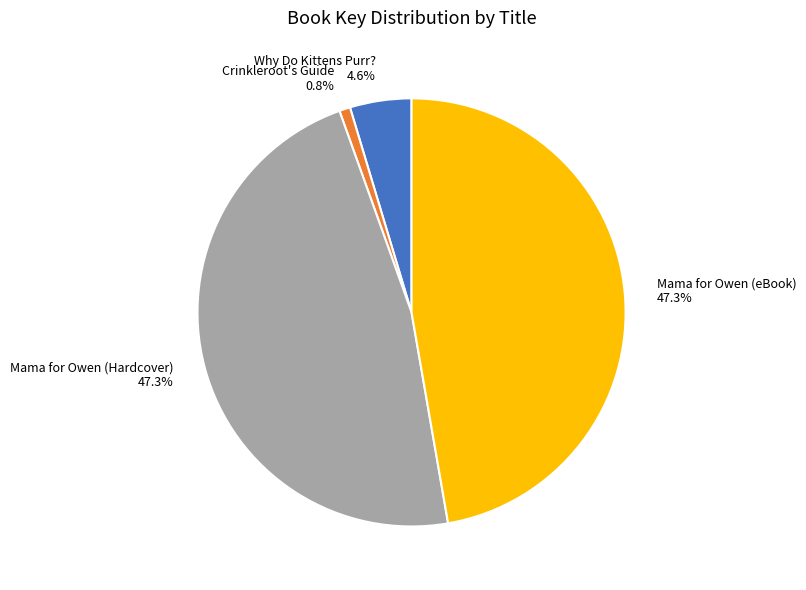

To the nearest percent, what is the average slice percentage?

25%